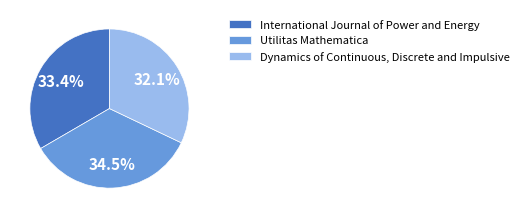

Rank the categories by value from lowest to highest.

Dynamics of Continuous, Discrete and Impulsive, International Journal of Power and Energy, Utilitas Mathematica